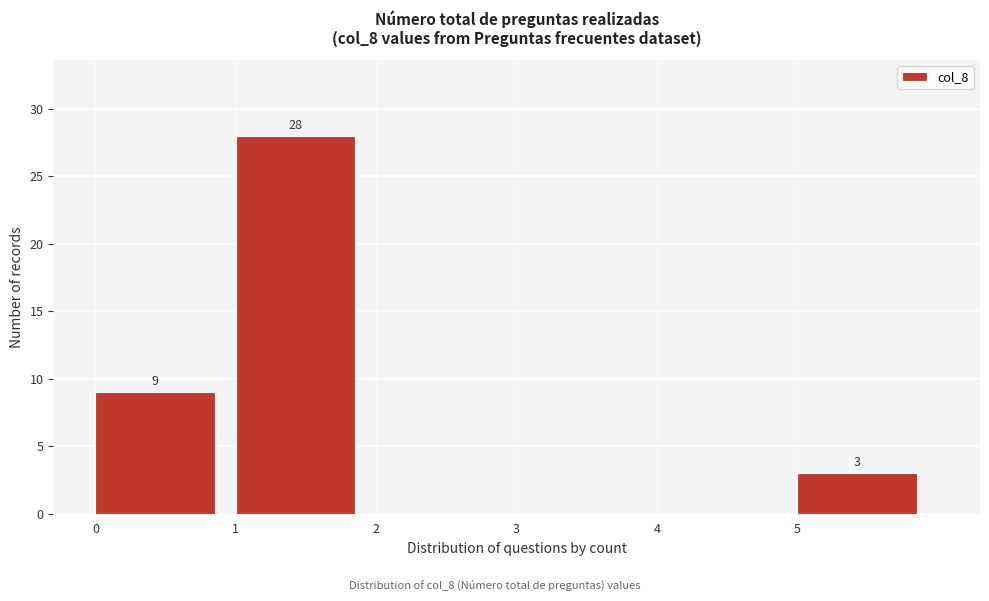

Which range on the x-axis has the tallest bar?

1 to 2